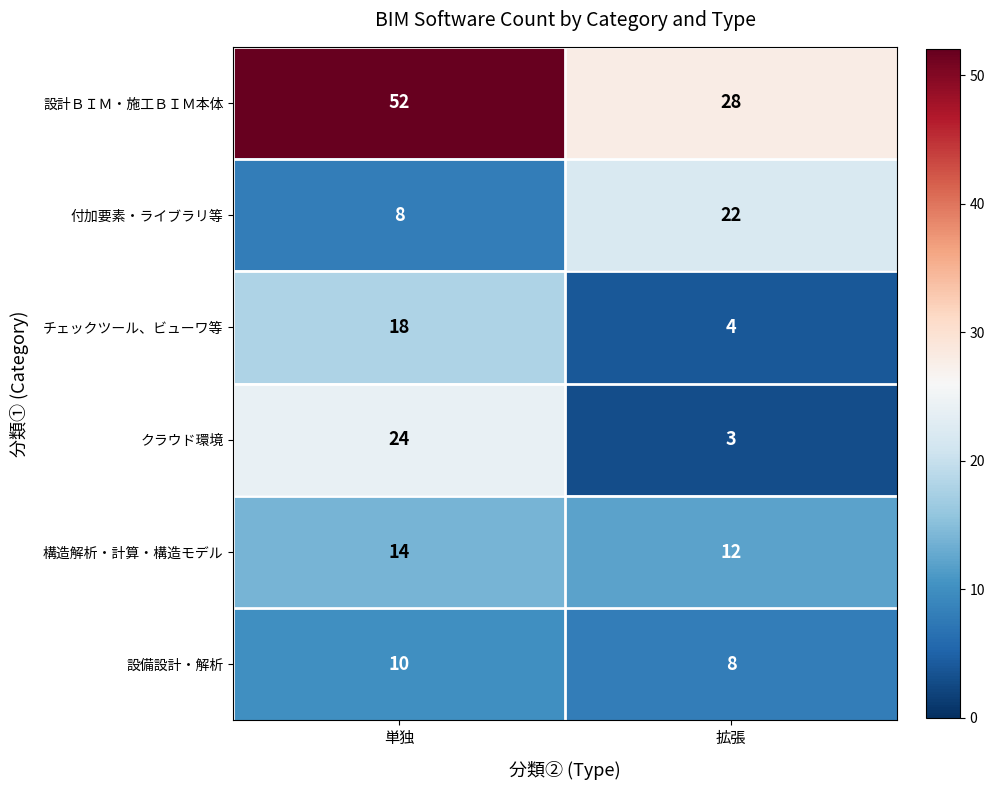

Which series changed the most between 単独 and 拡張?

設計ＢＩＭ・施工ＢＩＭ本体